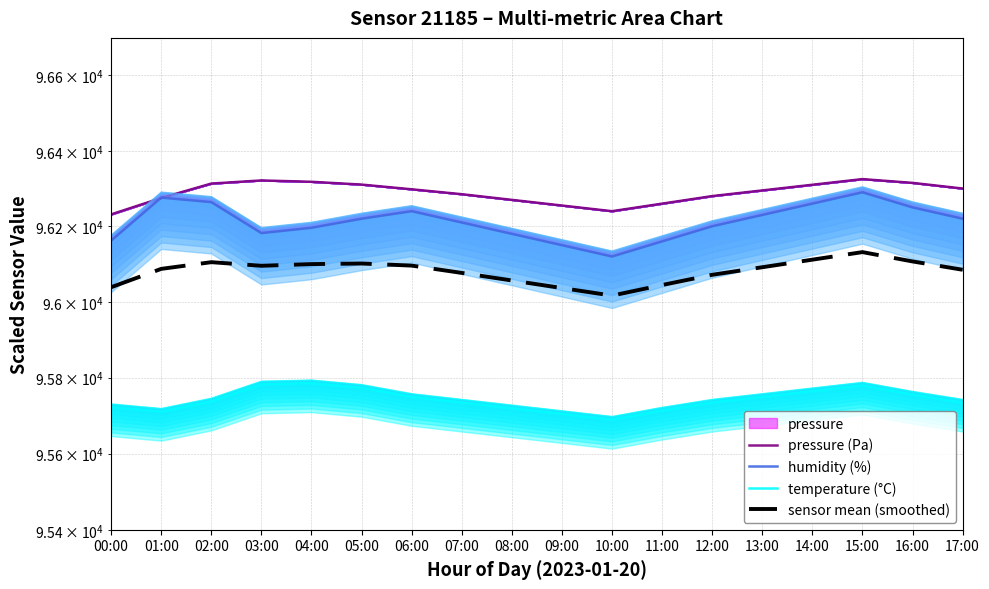

What is the value of the sensor mean (smoothed) point at the 2nd from the left?

96087.3